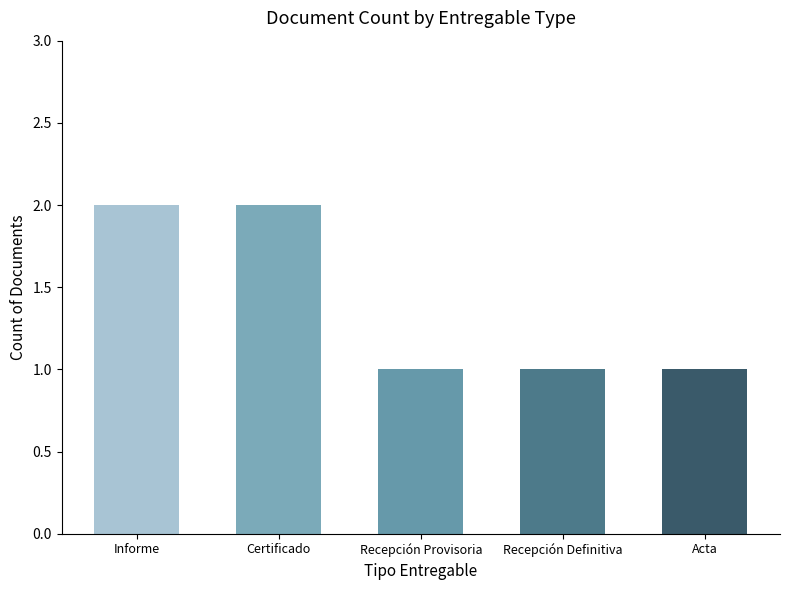

What value does the data have at Recepción Definitiva?

1